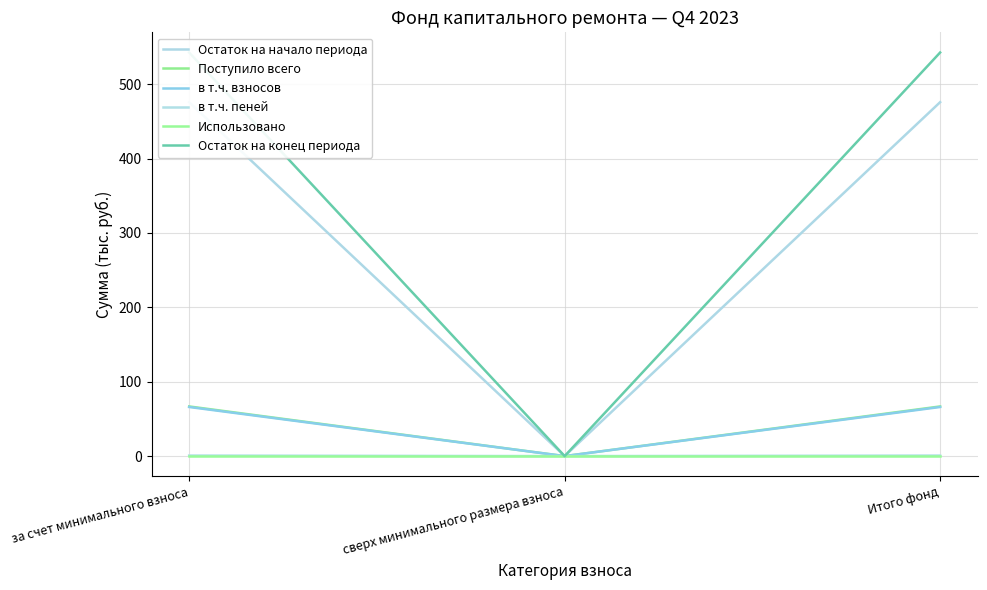

What is the total value across all series at Итого фонд?

1152.1